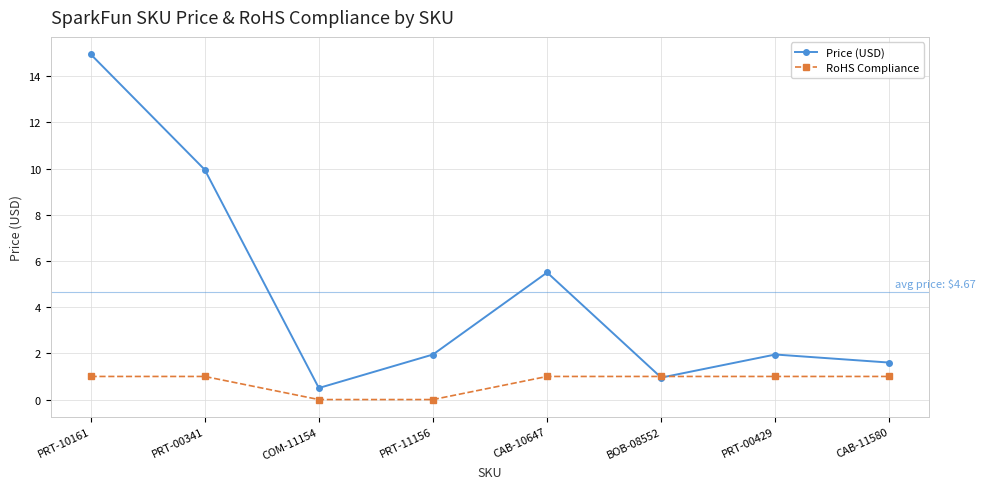

What are all the series names shown in the legend?

Price (USD), RoHS Compliance